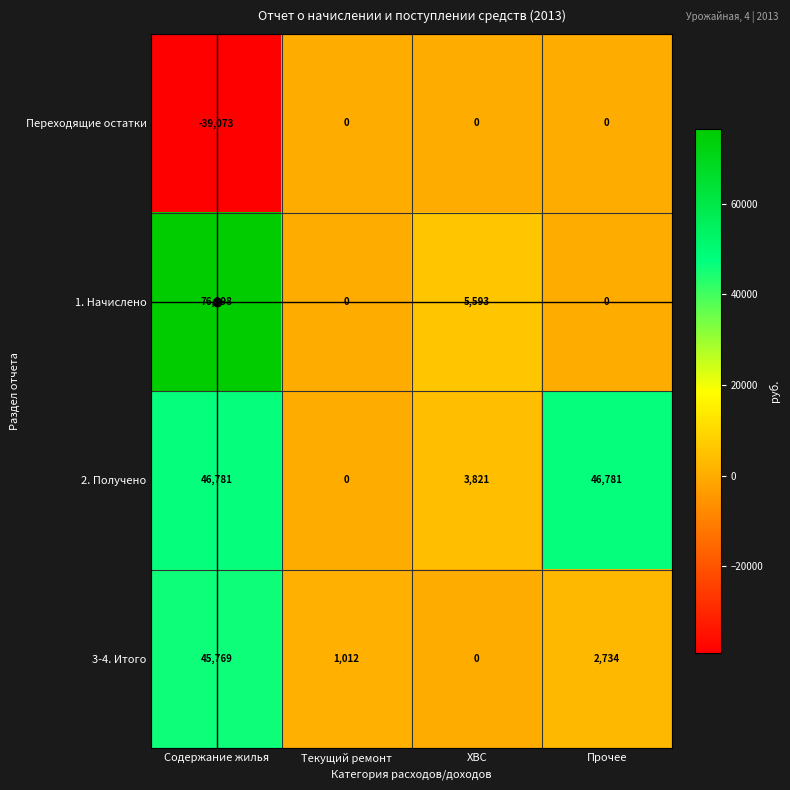

What is the sum of all 3-4. Итого values?

49515